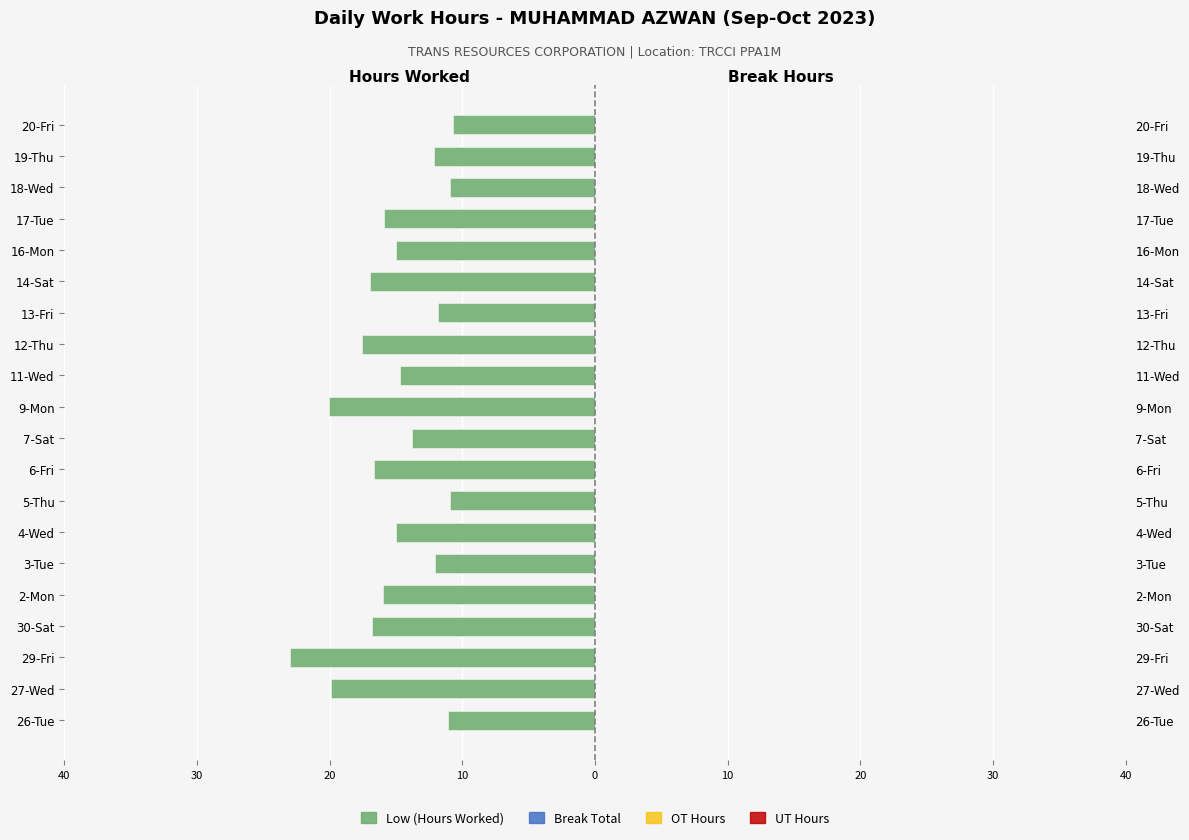

At how many categories does at least one series exceed -7?

20